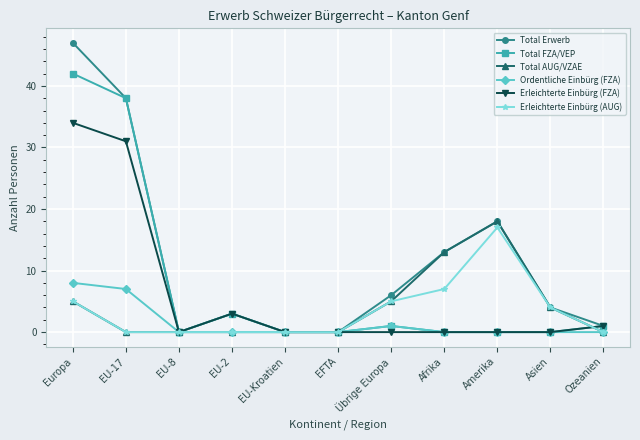

True or false: Erleichterte Einbürg (AUG) and Total FZA/VEP cross at least once.

True